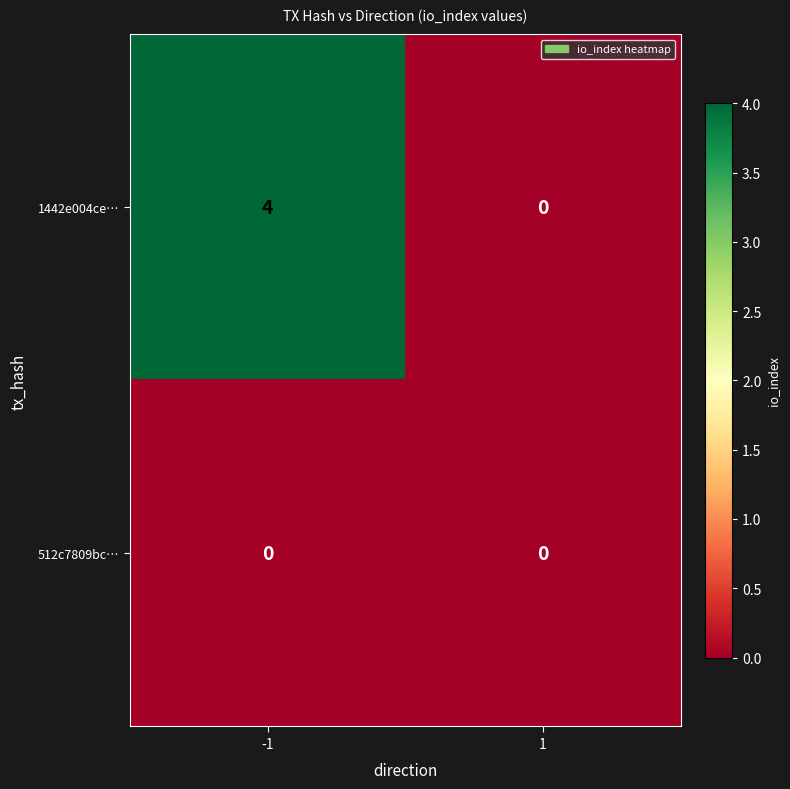

Between -1 and 1, which series saw the biggest shift?

1442e004ce…